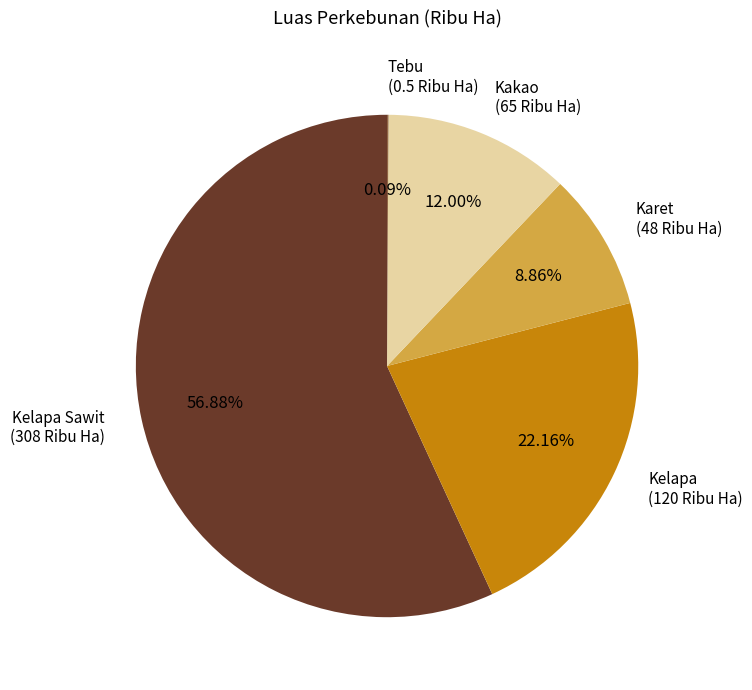

What is the largest slice in the pie chart?

Kelapa Sawit